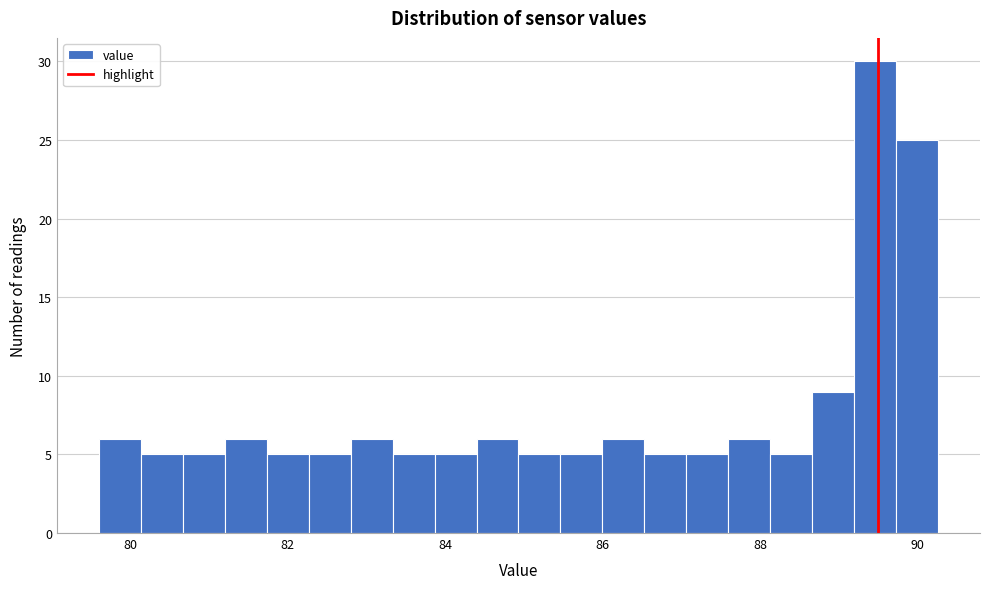

Around what value on the x-axis is the tallest bar? Give the approximate position of its centre, as read against the axis.

89.4